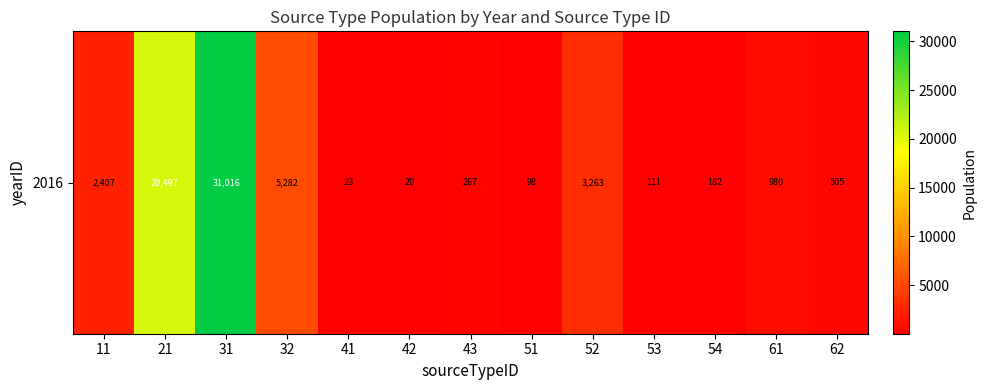

Which label corresponds to the smallest value in the chart?

42